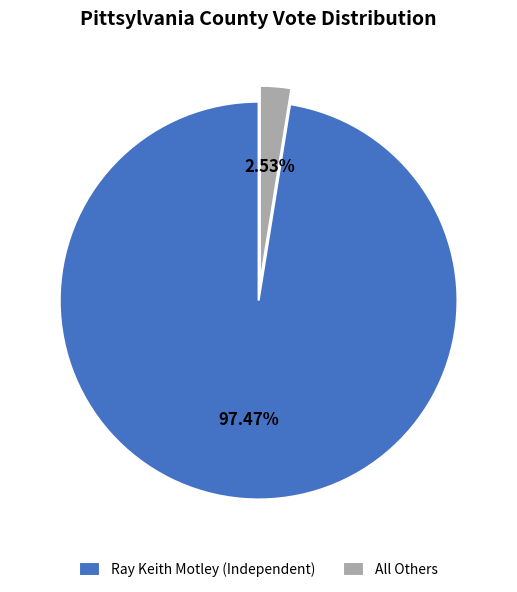

What is the ratio of the value at Ray Keith Motley (Independent) to the value at All Others?

38.5